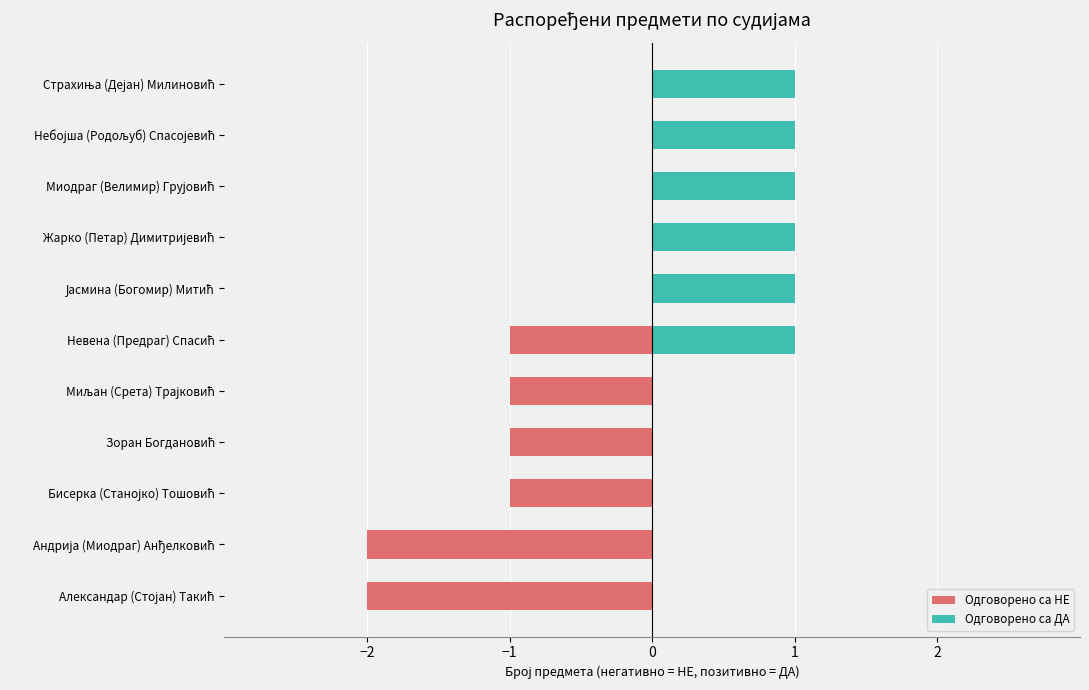

The value of Одговорено са ДА at Миљан (Срета) Трајковић is 0. True or false?

True